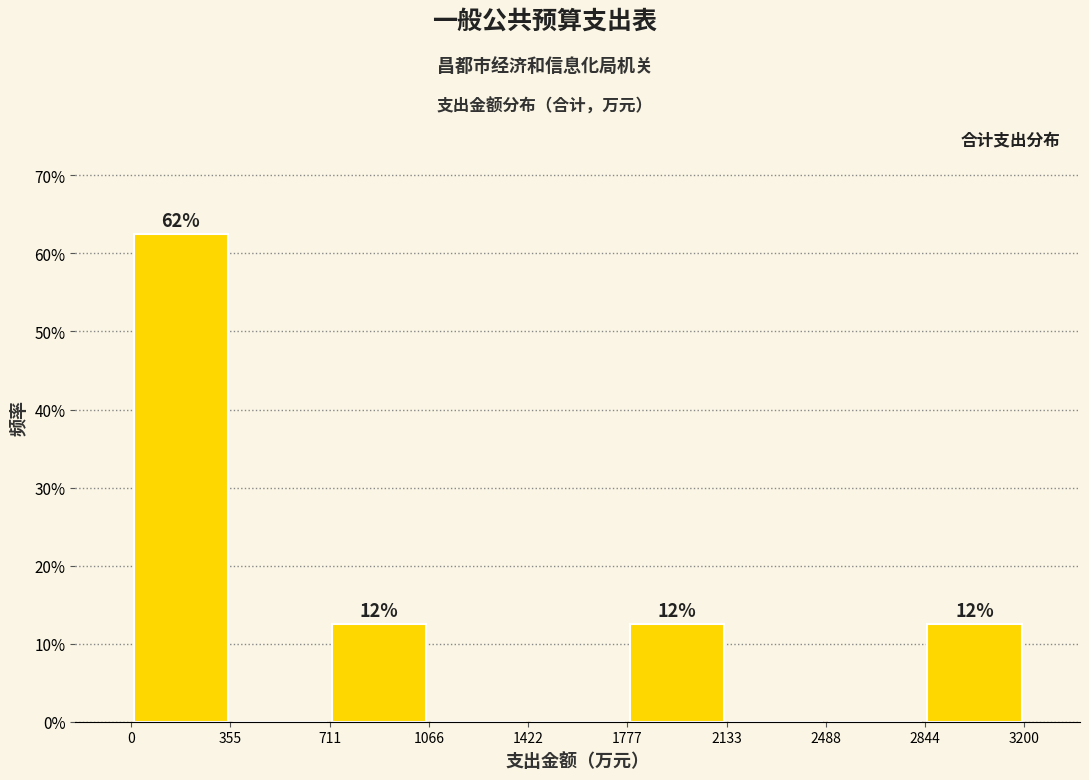

Over which range of the x-axis is the bar tallest?

0 to 355